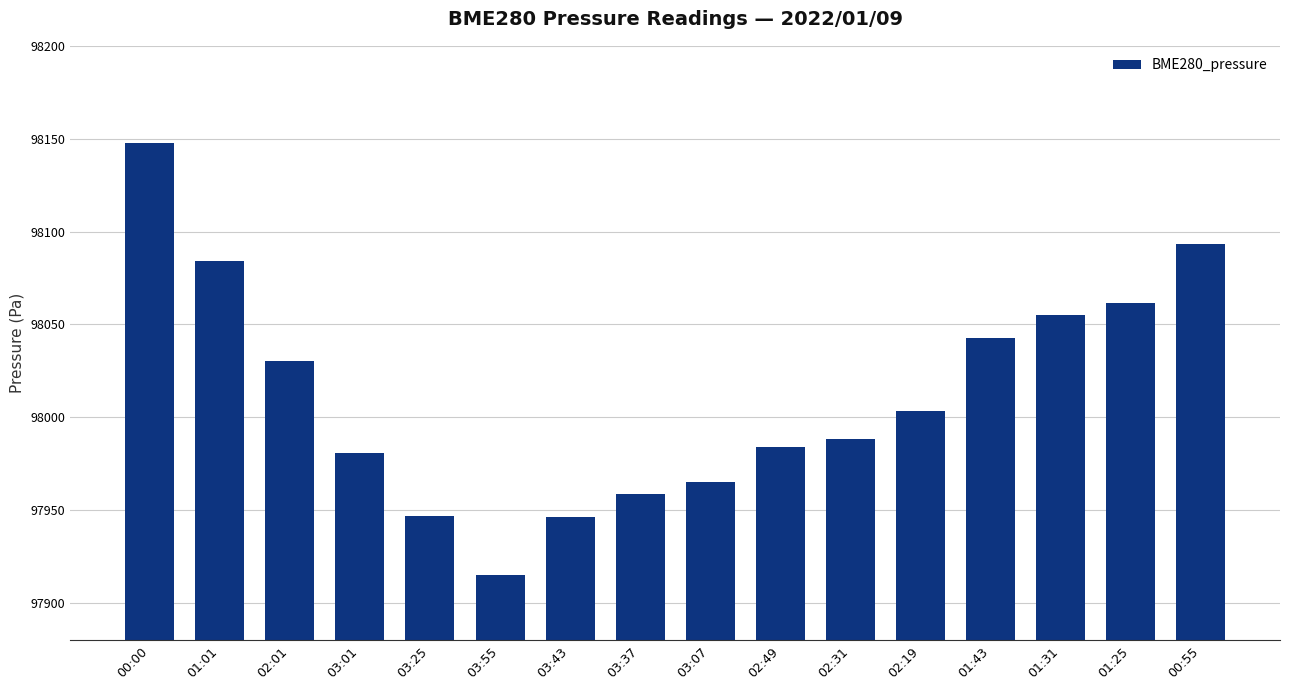

What is the difference between the second highest and minimum values?

178.4